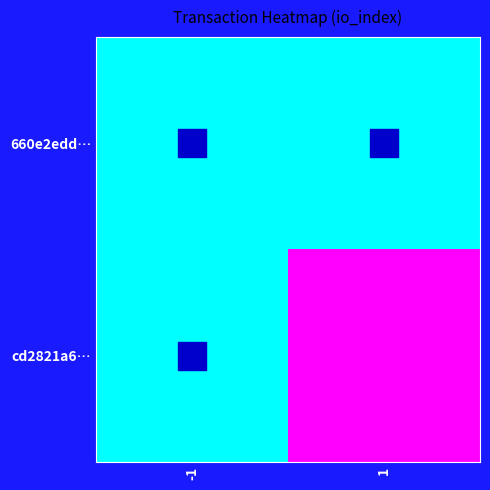

Reading right to left, transcribe all the data shown in this chart.

660e2edd…: 1=0	-1=0
cd2821a6…: 1=1	-1=0